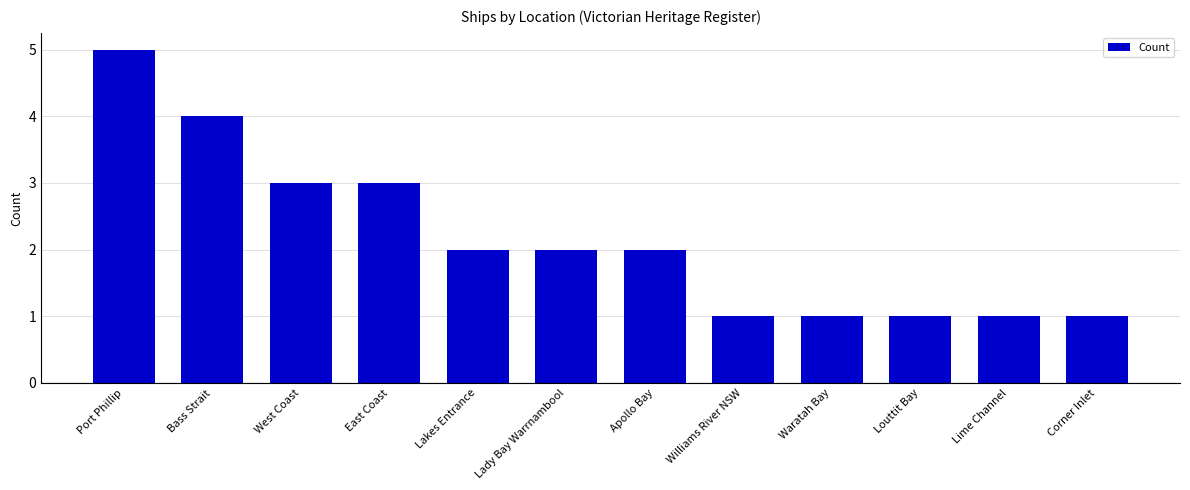

What is the change in value from Bass Strait to Corner Inlet?

-3